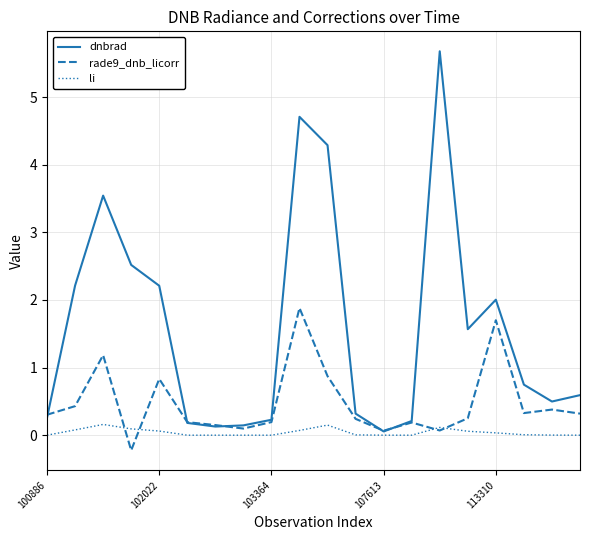

Which series has the widest spread of values?

dnbrad